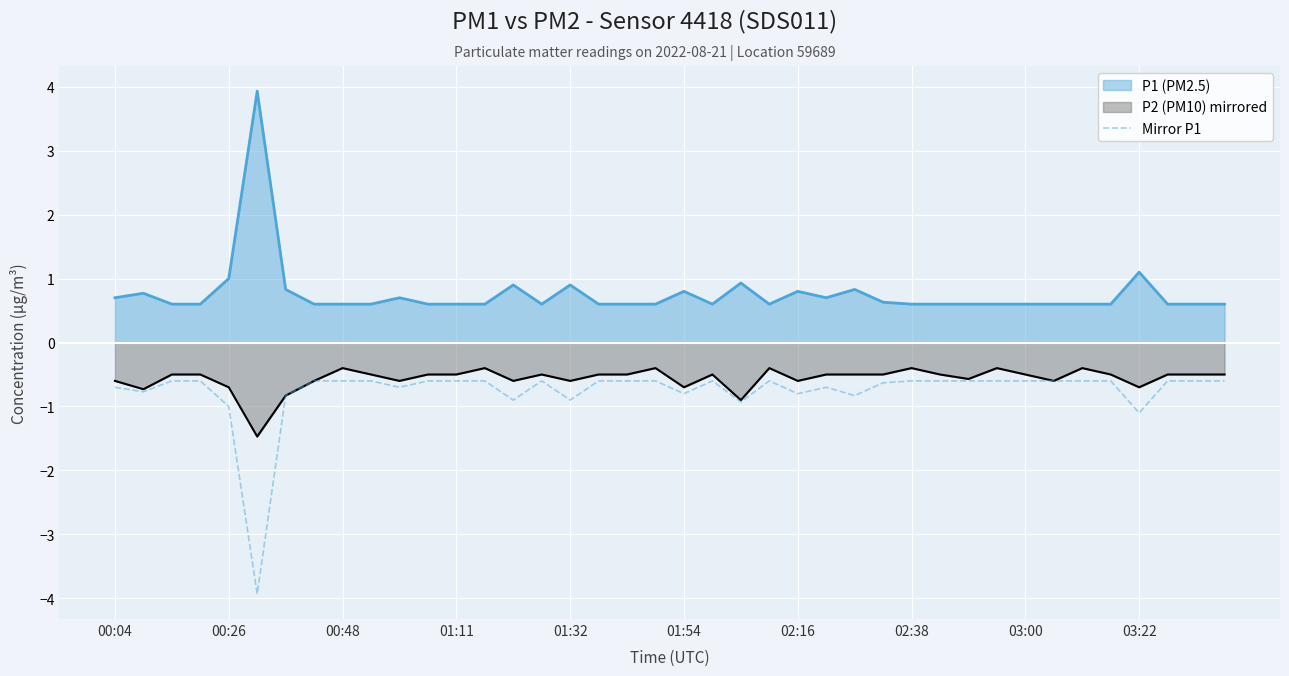

What is the lowest value of the P1 (PM2.5) series?

0.6